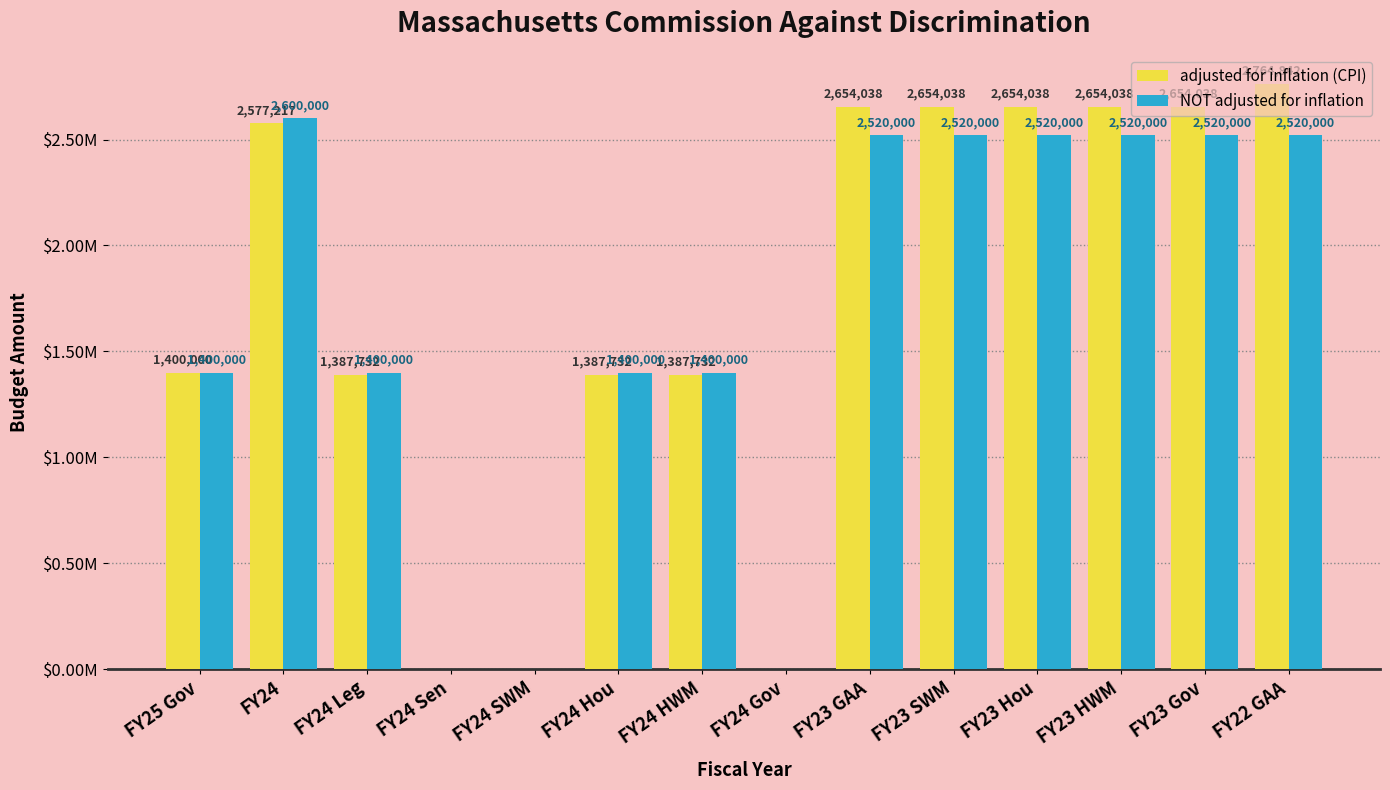

Does the chart contain stacked bars?

No